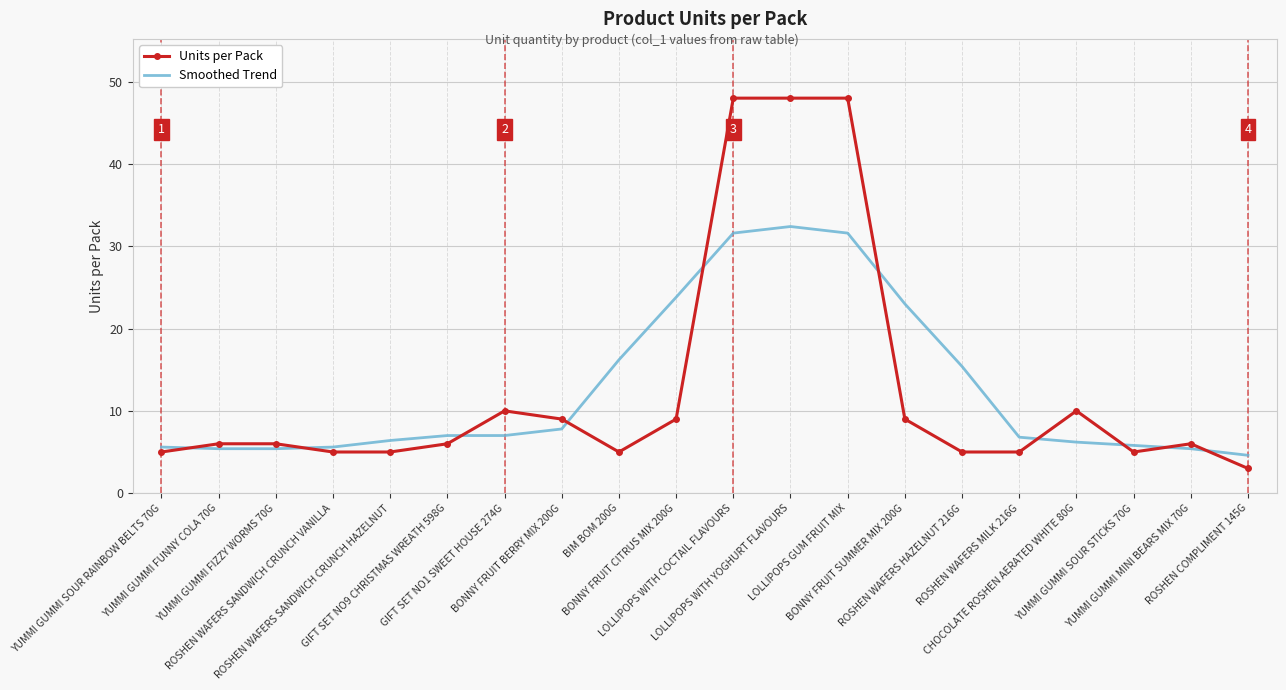

How many series are shown in this chart?

2